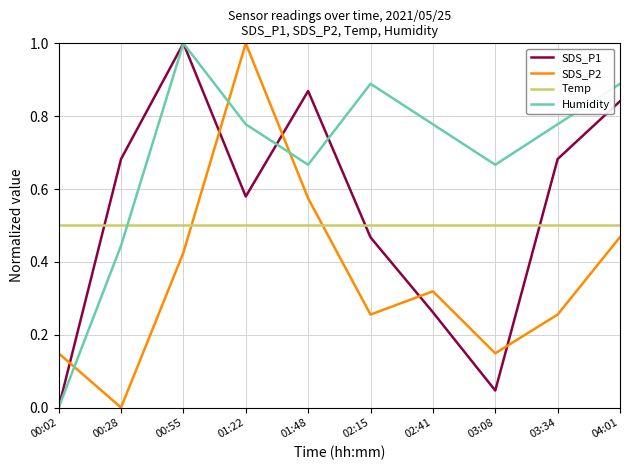

What position from the left is 02:15?

6